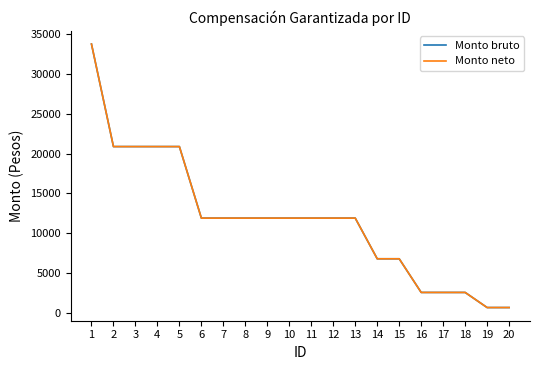

True or false: Monto neto and Monto bruto intersect in this chart.

False